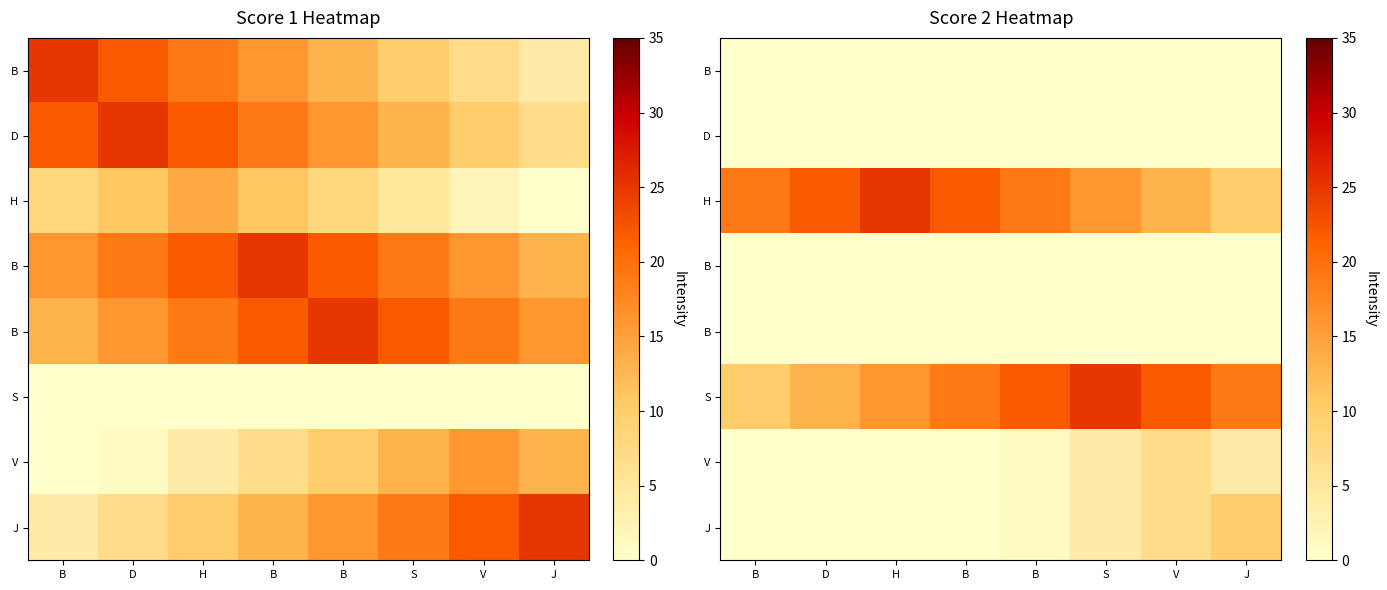

At which category is the sum across all series the highest?

S